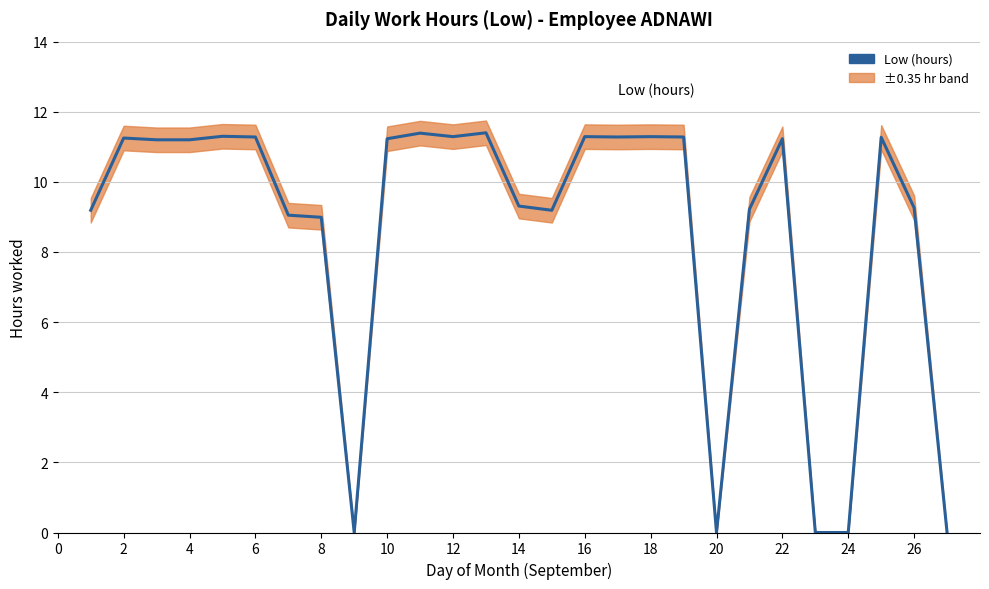

Does the chart have visible grid lines?

Yes